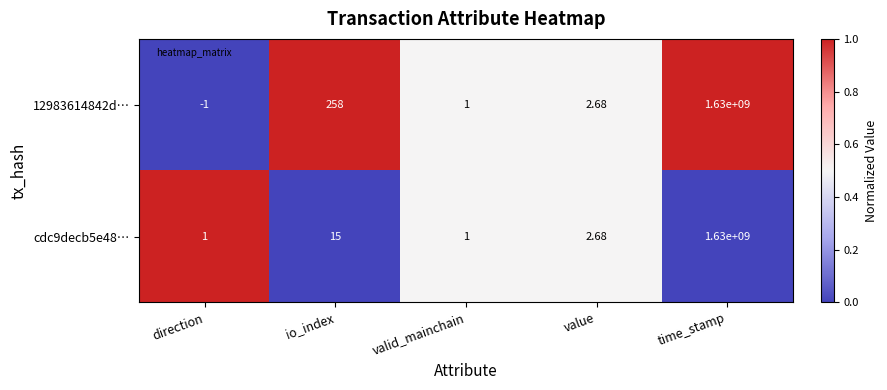

Count the number of data series in this chart.

2